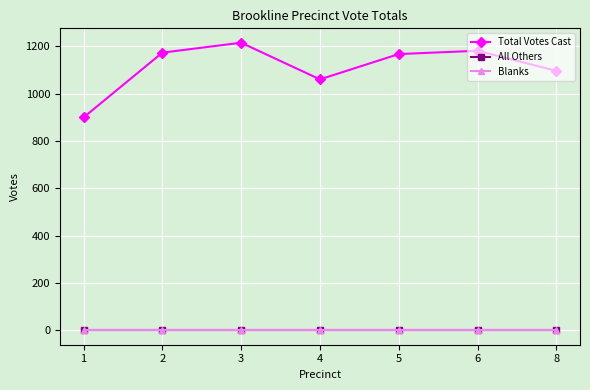

What is the maximum value for Total Votes Cast?

1216